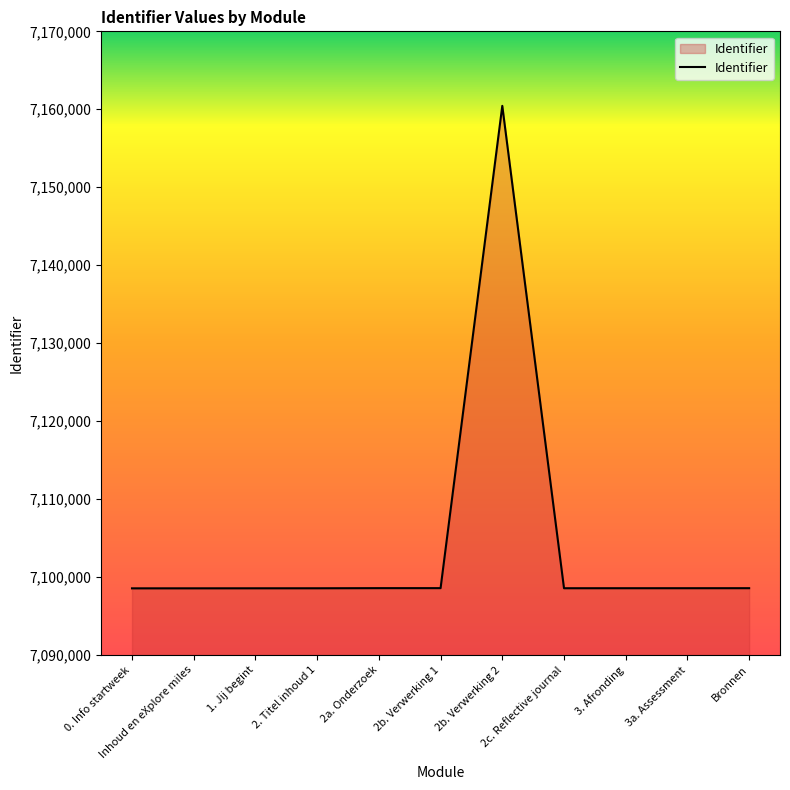

What is the difference between the maximum and minimum values?

61891